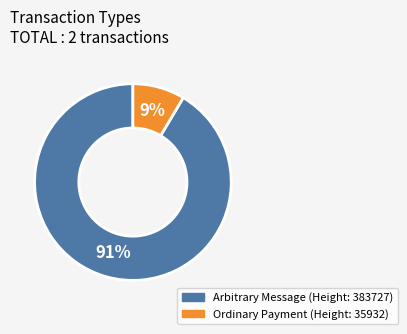

Is there a majority slice in this chart?

Yes